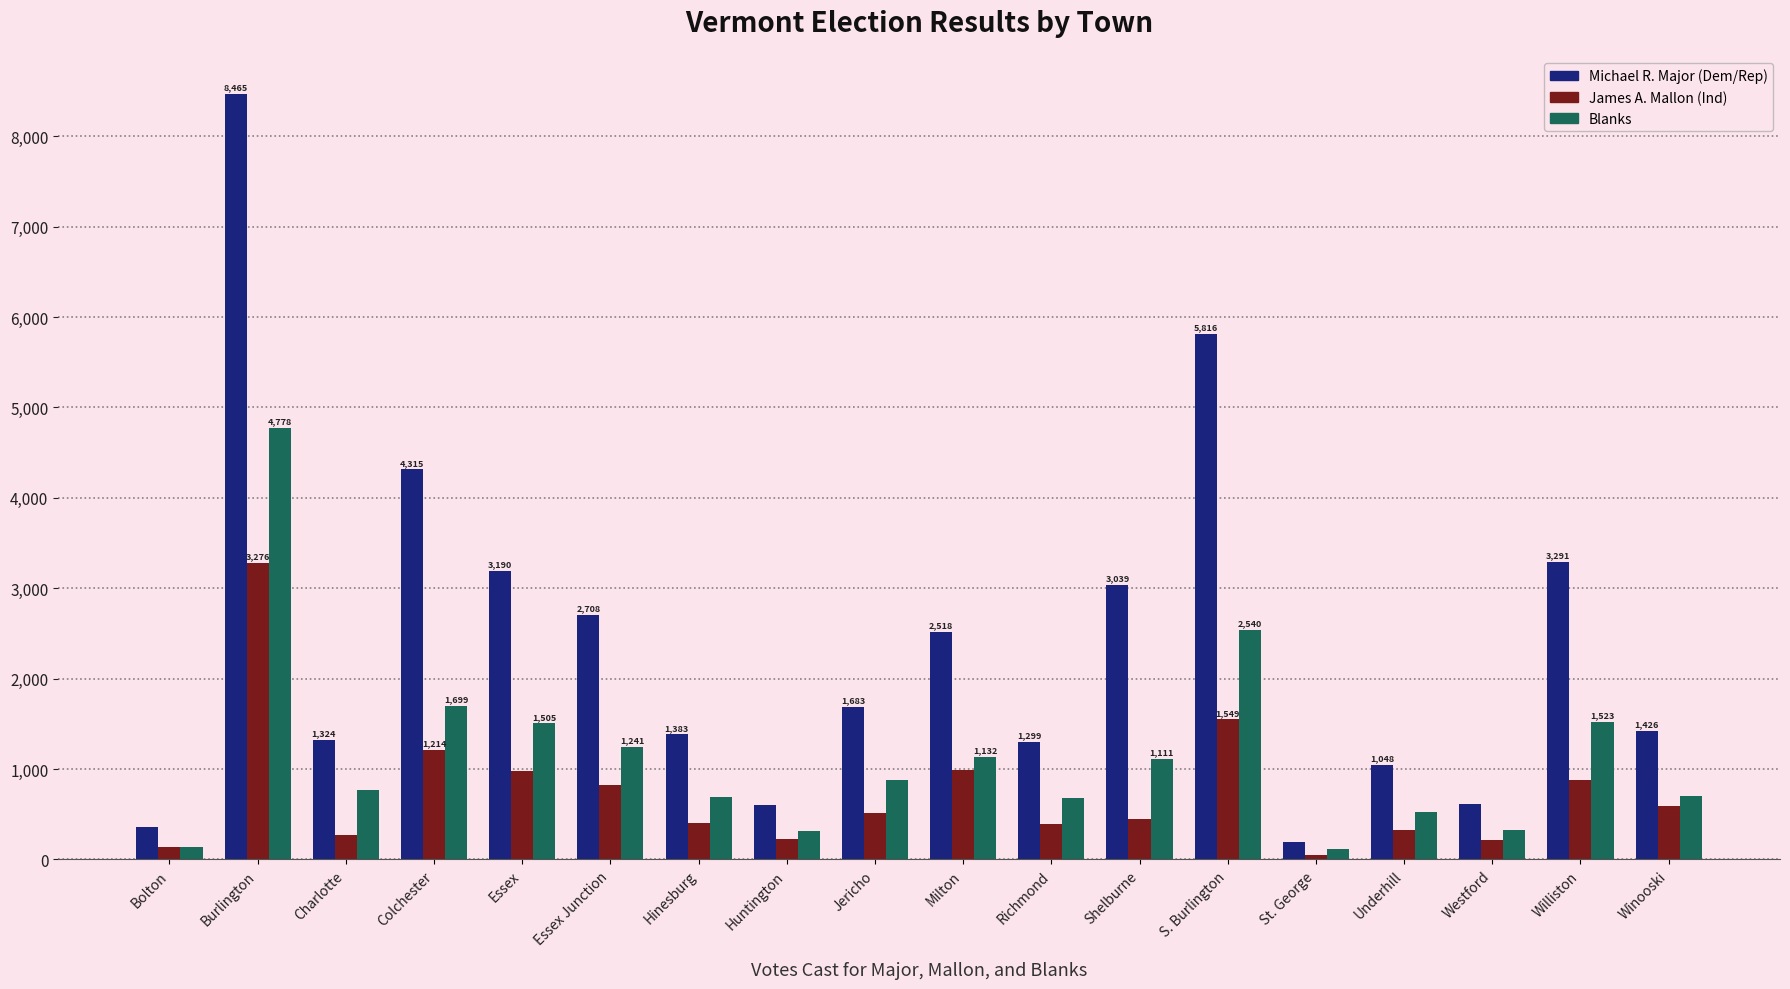

Where is Blanks nearest to the value 2444?

S. Burlington